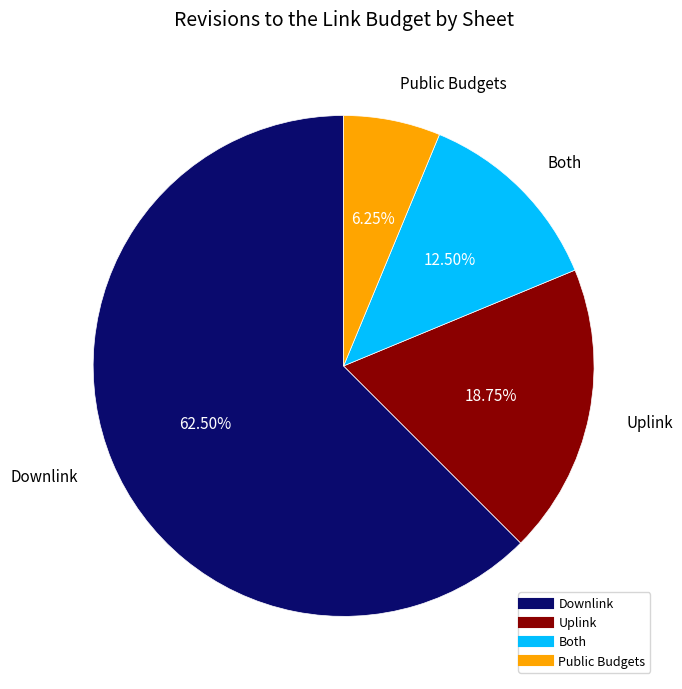

What is the ratio of the value at Downlink to the value at Both?

5.0